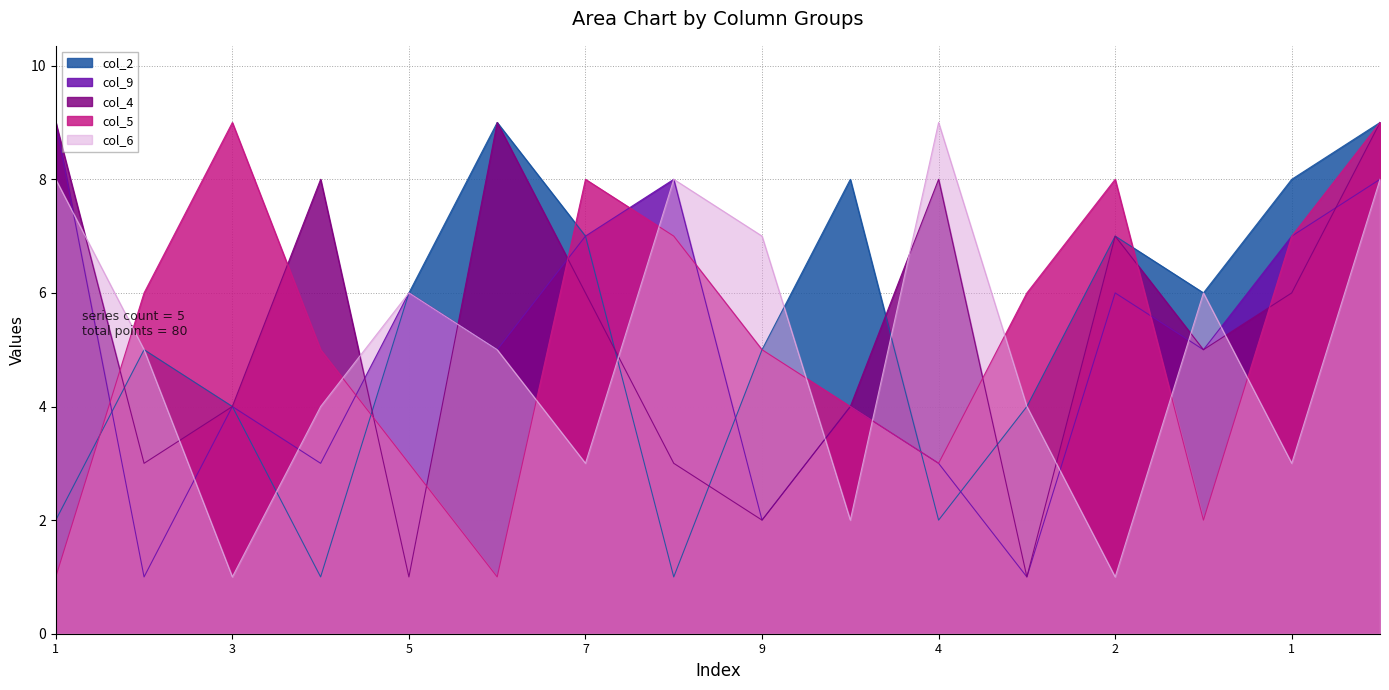

Which has a higher value, 8 or 8?

8